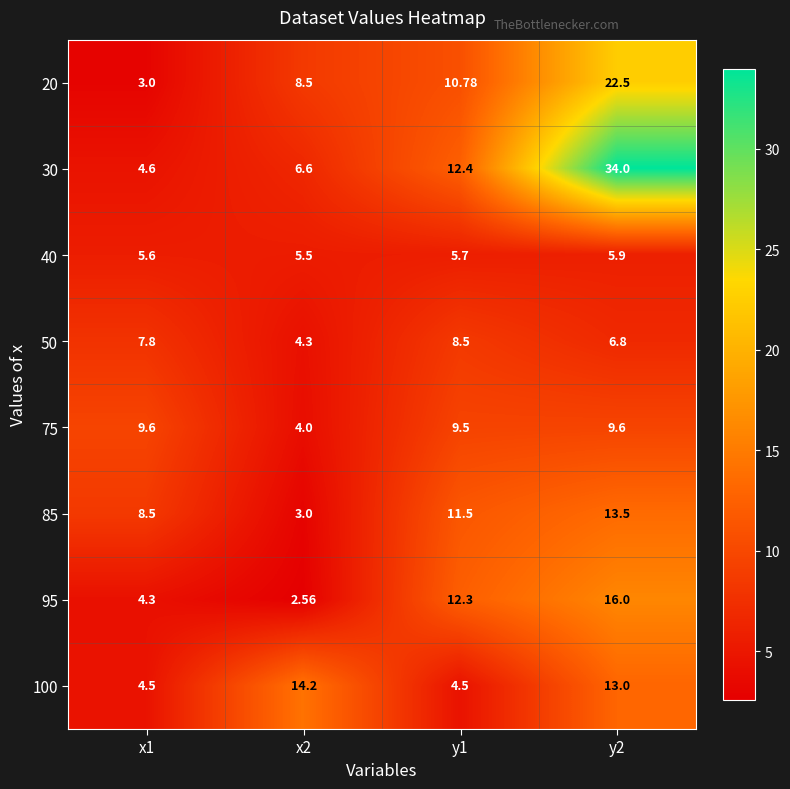

Is the value of 50 at x1 greater than the value of 75 at x1?

No